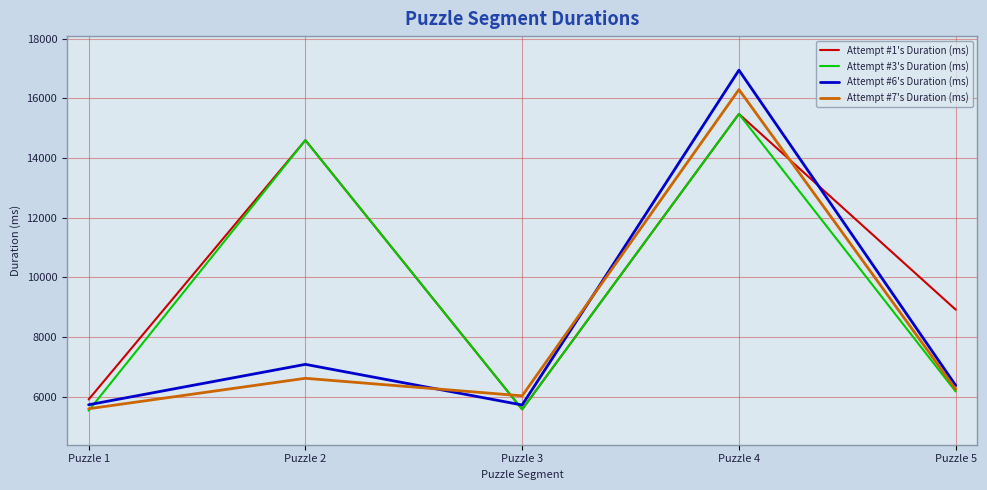

What is the average value of the Attempt #1's Duration (ms) series?

10098